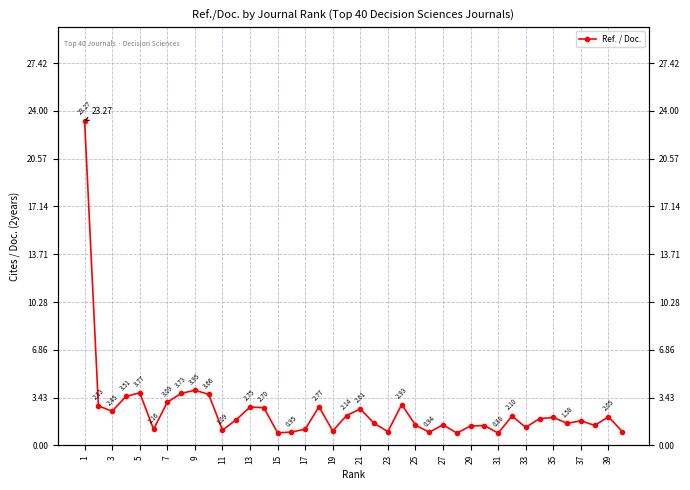

Which label corresponds to the largest value in the chart?

1